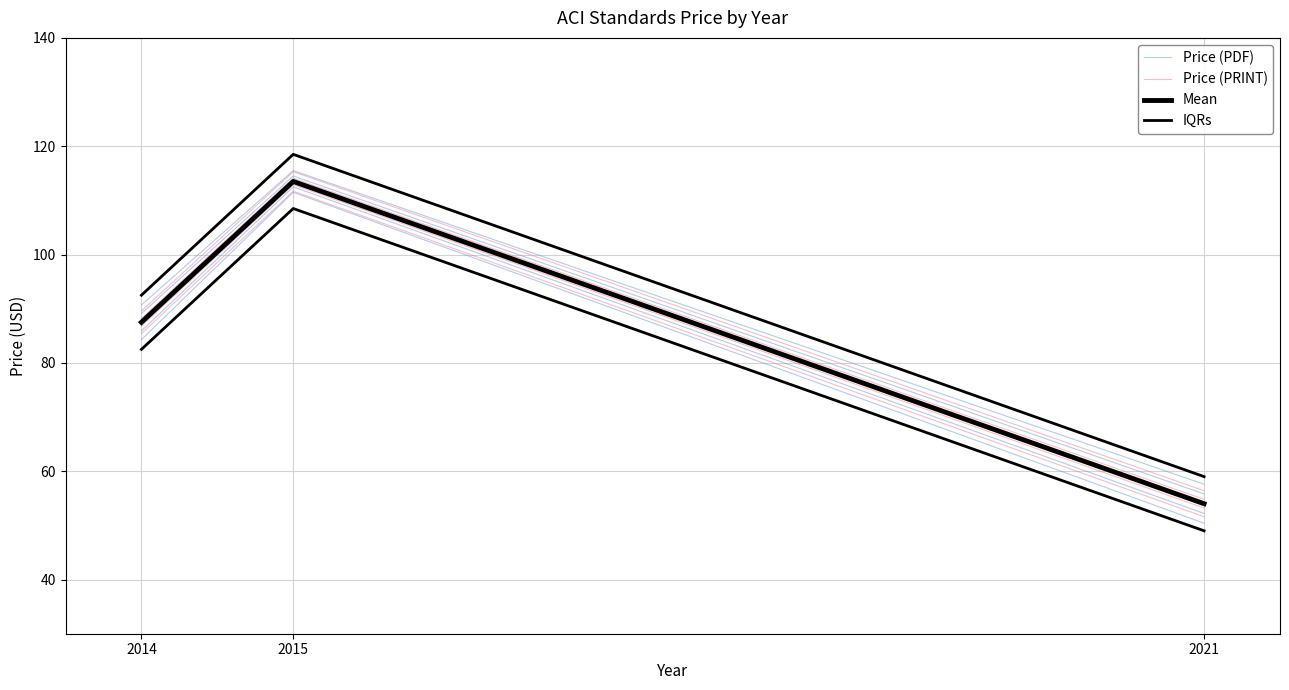

At how many categories does at least one series exceed 97?

1